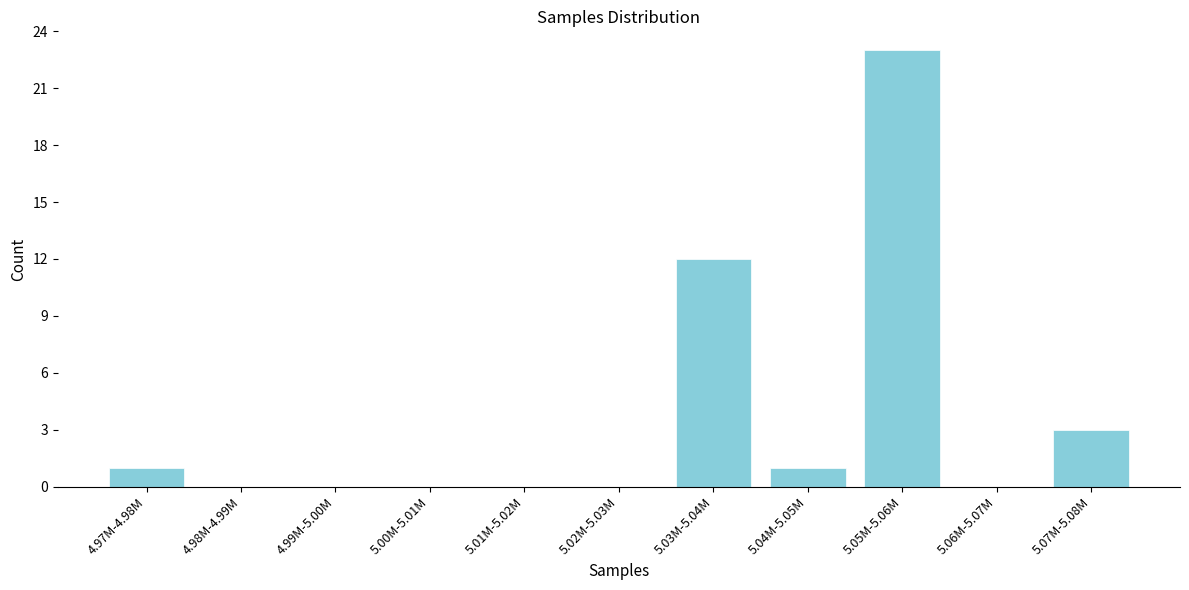

Reading left to right, extract all data points from this chart.

4.97M-4.98M=1	4.98M-4.99M=0	4.99M-5.00M=0	5.00M-5.01M=0	5.01M-5.02M=0	5.02M-5.03M=0	5.03M-5.04M=12	5.04M-5.05M=1	5.05M-5.06M=23	5.06M-5.07M=0	5.07M-5.08M=3